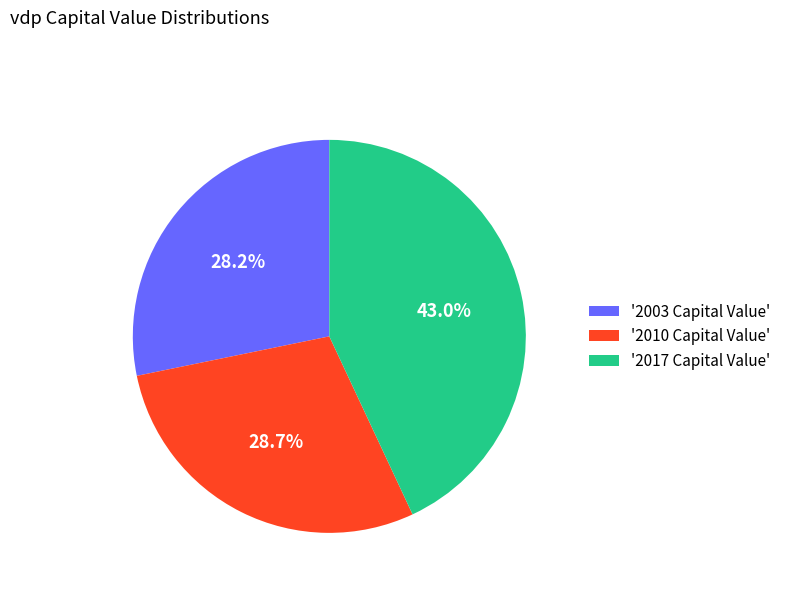

How many slices are in this pie chart?

3